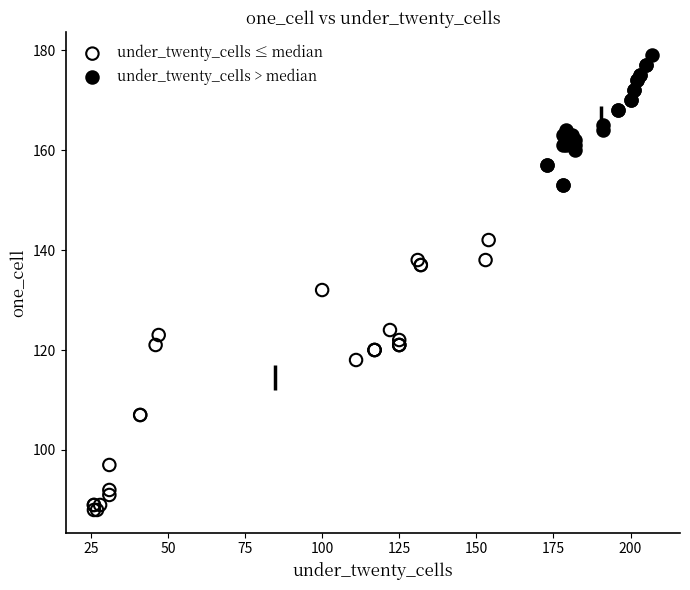

Which series contains the highest Y value?

under_twenty_cells > median